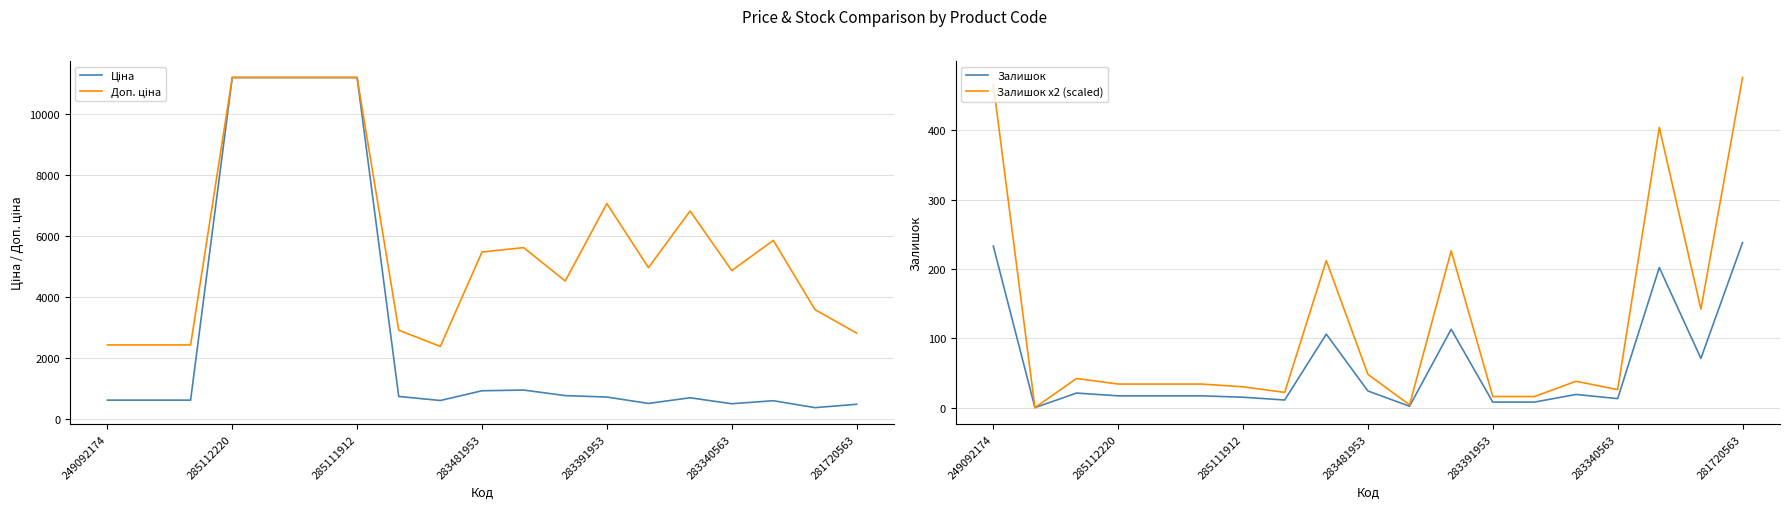

The Залишок x2 (scaled) series shows 57 at 285112220. True or false?

False